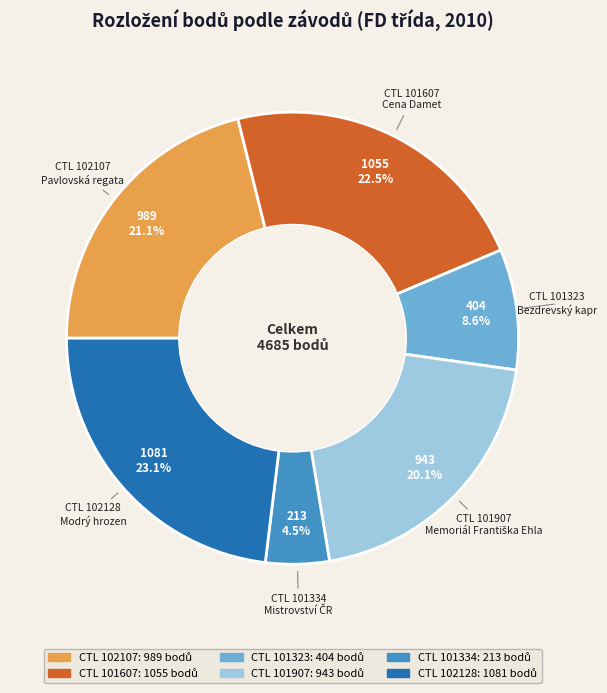

Is there a majority slice in this chart?

No